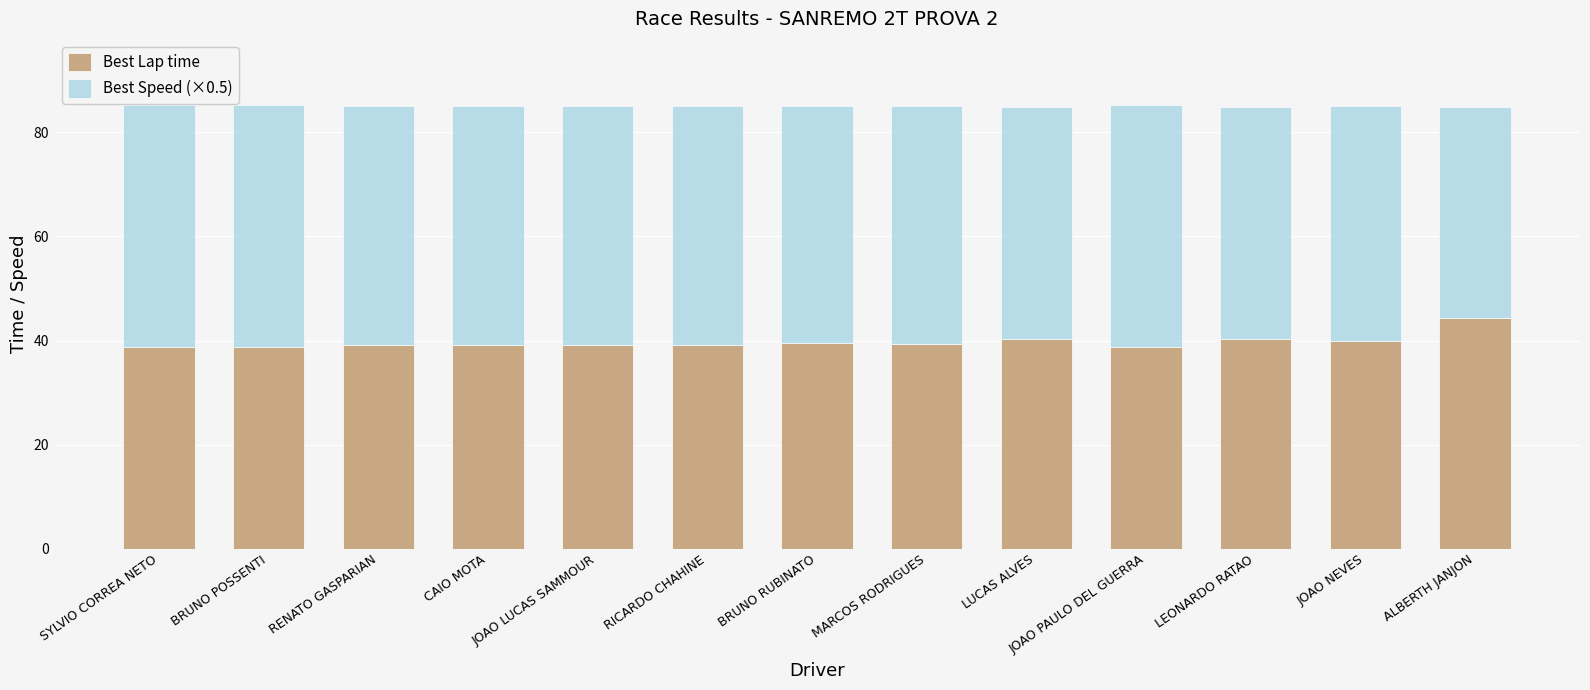

What is the total value across all series at LUCAS ALVES?

85.0